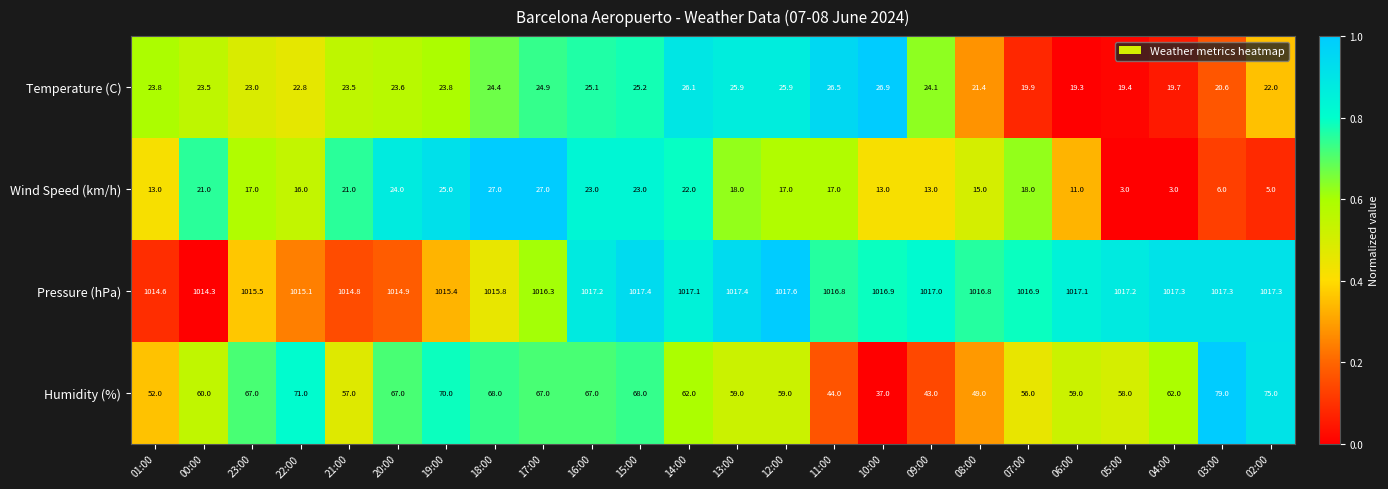

Which series has the largest total across all categories?

Pressure (hPa)